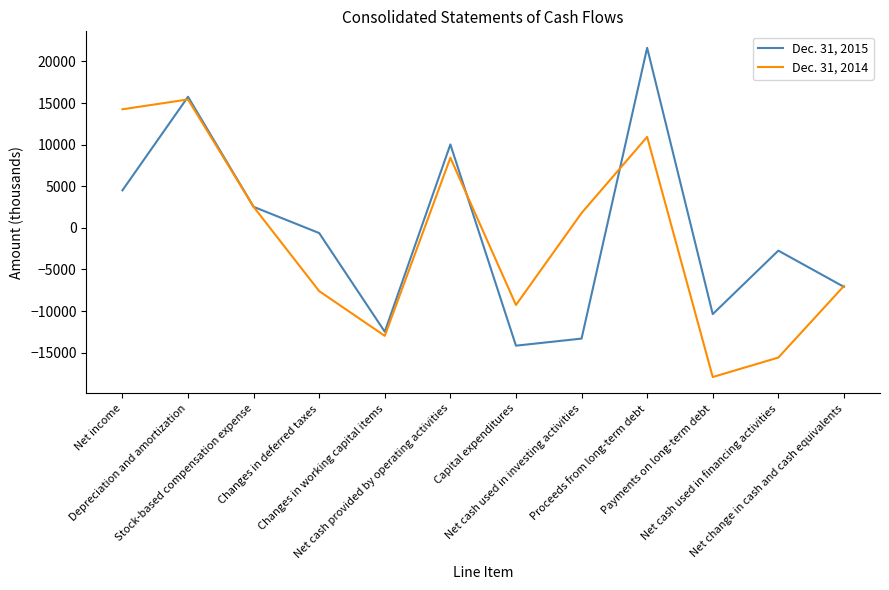

What is the difference between the second highest and minimum values in the Dec. 31, 2015 series?

29906